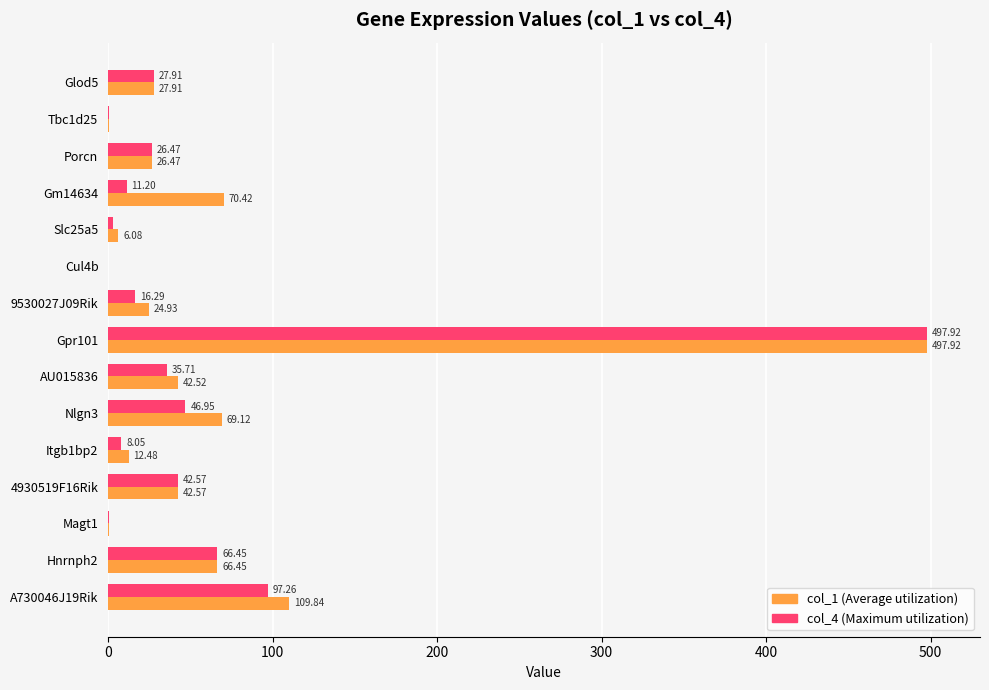

What is the total value across all series at Slc25a5?

9.0